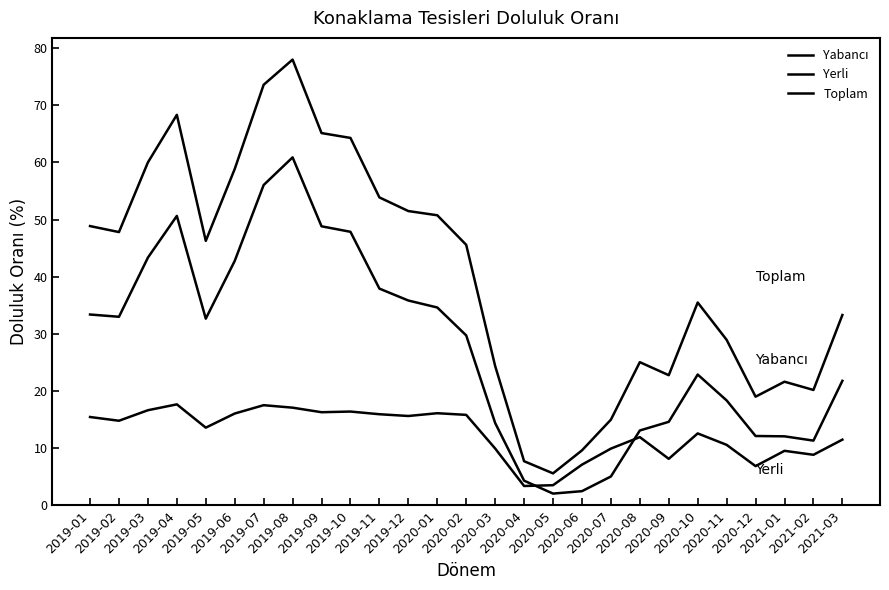

Which series has the largest total across all categories?

Toplam